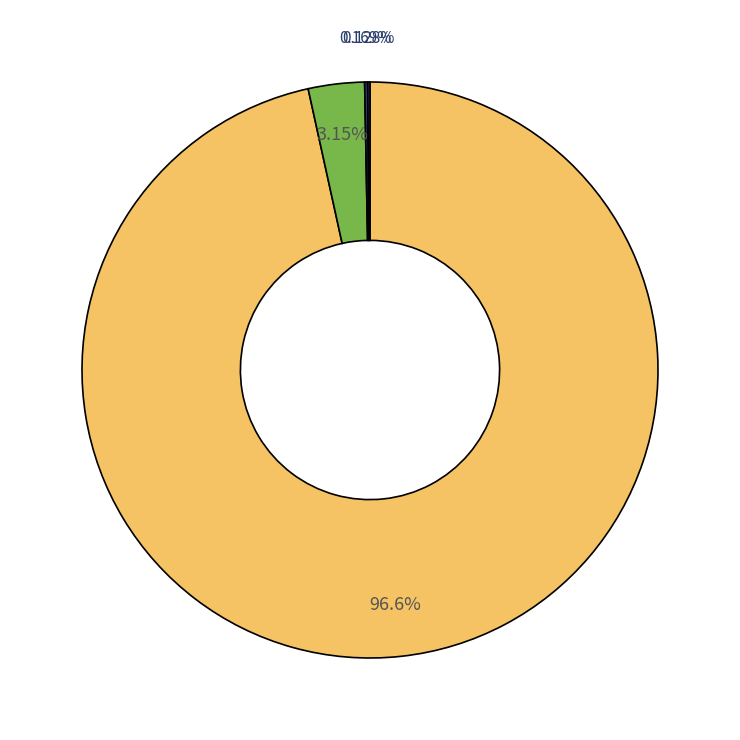

Which slice is the largest?

Fables You Shouldn't Pay Any Attention